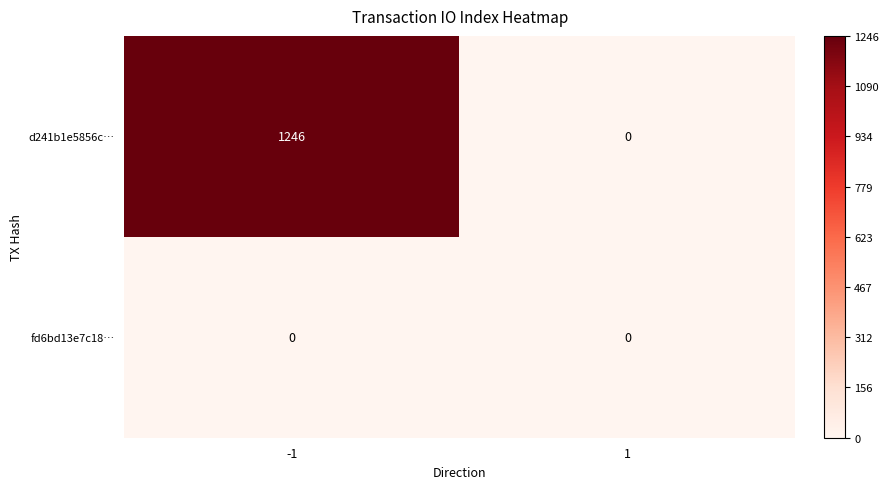

True or false: d241b1e5856c… has a value of 1810 at -1.

False